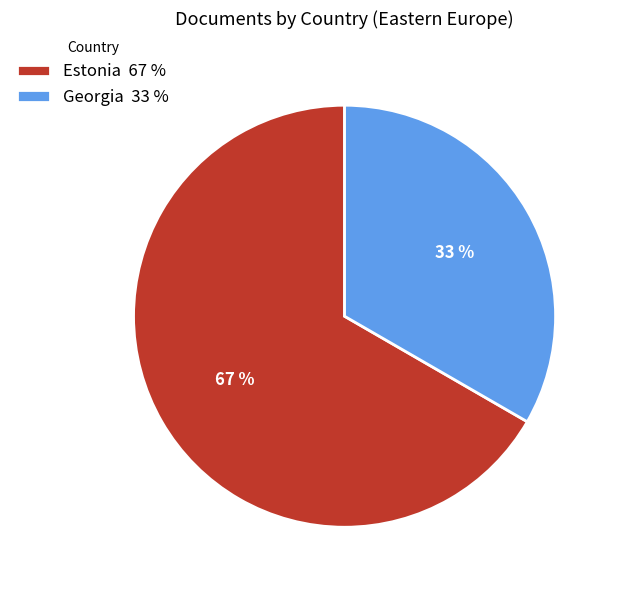

Does Georgia represent more than half of the total?

No